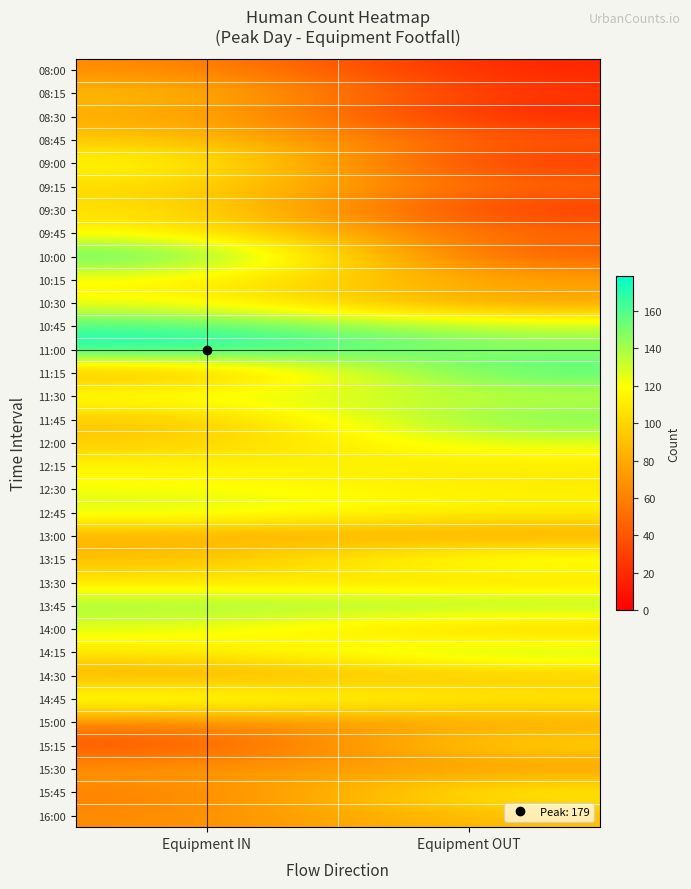

Reading right to left, extract all data points from this chart.

08:00: Equipment OUT=16	Equipment IN=66
08:15: Equipment OUT=24	Equipment IN=92
08:30: Equipment OUT=16	Equipment IN=81
08:45: Equipment OUT=42	Equipment IN=95
09:00: Equipment OUT=23	Equipment IN=123
09:15: Equipment OUT=48	Equipment IN=103
09:30: Equipment OUT=24	Equipment IN=108
09:45: Equipment OUT=48	Equipment IN=115
10:00: Equipment OUT=39	Equipment IN=168
10:15: Equipment OUT=78	Equipment IN=115
10:30: Equipment OUT=71	Equipment IN=121
10:45: Equipment OUT=135	Equipment IN=163
11:00: Equipment OUT=147	Equipment IN=179
11:15: Equipment OUT=163	Equipment IN=76
11:30: Equipment OUT=132	Equipment IN=128
11:45: Equipment OUT=153	Equipment IN=90
12:00: Equipment OUT=128	Equipment IN=94
12:15: Equipment OUT=109	Equipment IN=116
12:30: Equipment OUT=111	Equipment IN=121
12:45: Equipment OUT=115	Equipment IN=132
13:00: Equipment OUT=74	Equipment IN=80
13:15: Equipment OUT=133	Equipment IN=89
13:30: Equipment OUT=99	Equipment IN=108
13:45: Equipment OUT=146	Equipment IN=144
14:00: Equipment OUT=90	Equipment IN=125
14:15: Equipment OUT=142	Equipment IN=111
14:30: Equipment OUT=91	Equipment IN=77
14:45: Equipment OUT=113	Equipment IN=133
15:00: Equipment OUT=78	Equipment IN=65
15:15: Equipment OUT=104	Equipment IN=34
15:30: Equipment OUT=70	Equipment IN=73
15:45: Equipment OUT=117	Equipment IN=58
16:00: Equipment OUT=90	Equipment IN=65